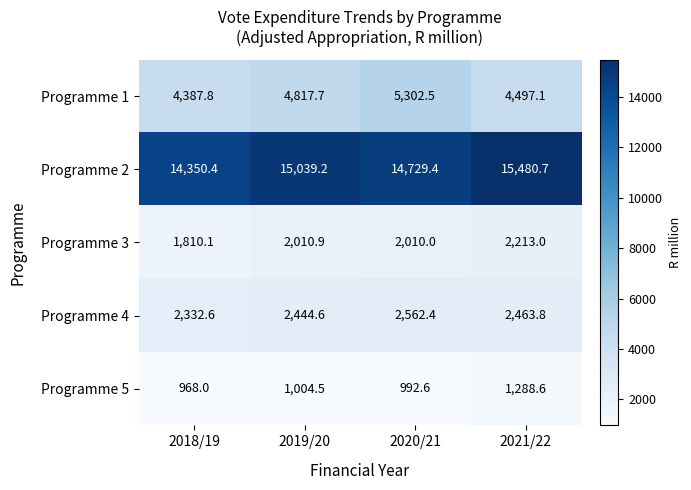

Reading right to left, extract all data points from this chart.

Programme 1: 4497.1	5302.5	4817.7	4387.8
Programme 2: 15480.7	14729.4	15039.2	14350.4
Programme 3: 2213.0	2010.0	2010.9	1810.1
Programme 4: 2463.8	2562.4	2444.6	2332.6
Programme 5: 1288.6	992.6	1004.5	968.0